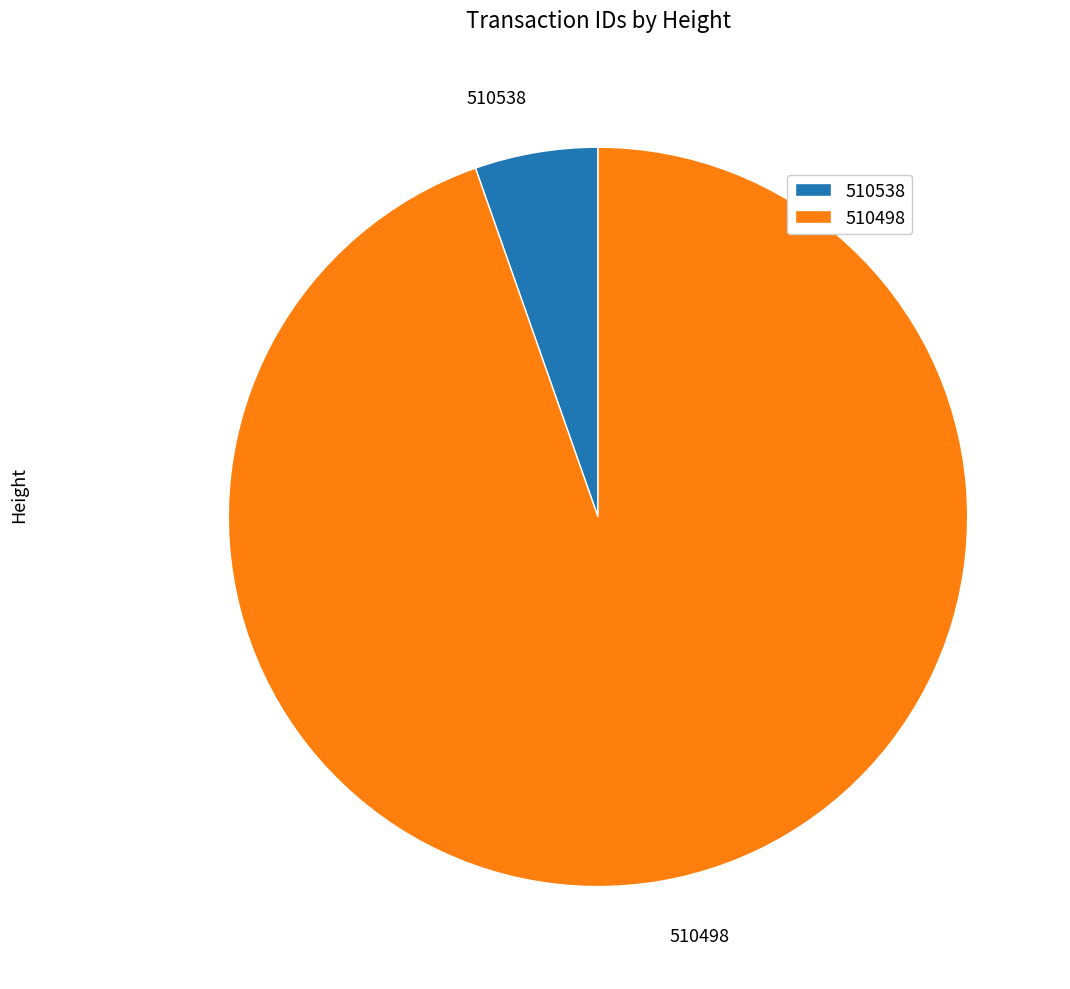

Rank the categories by value from highest to lowest.

510498, 510538